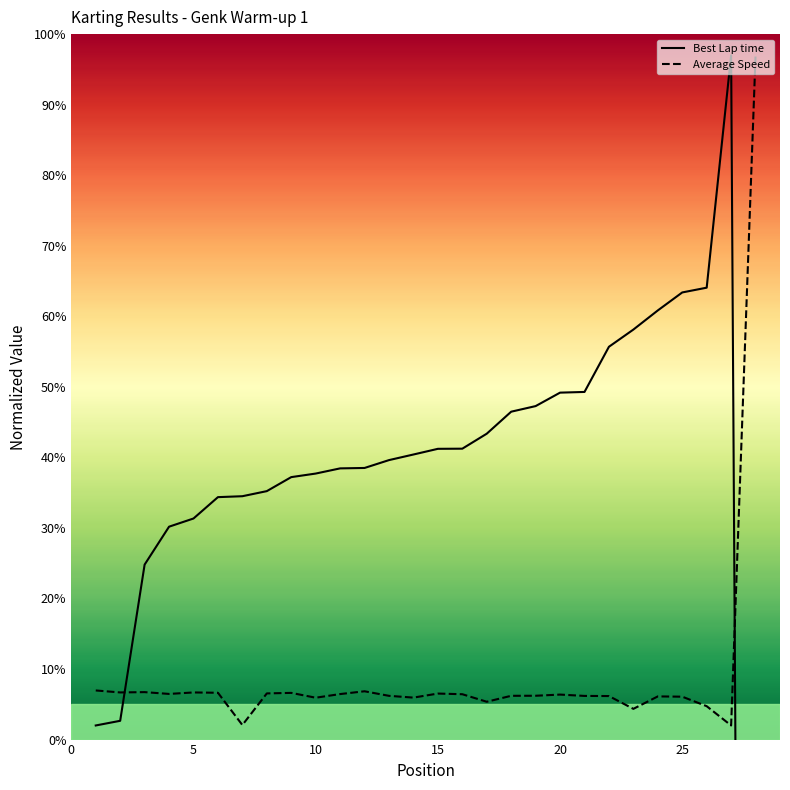

What is the value of the Average Speed point at the 9th from the left?

6.6